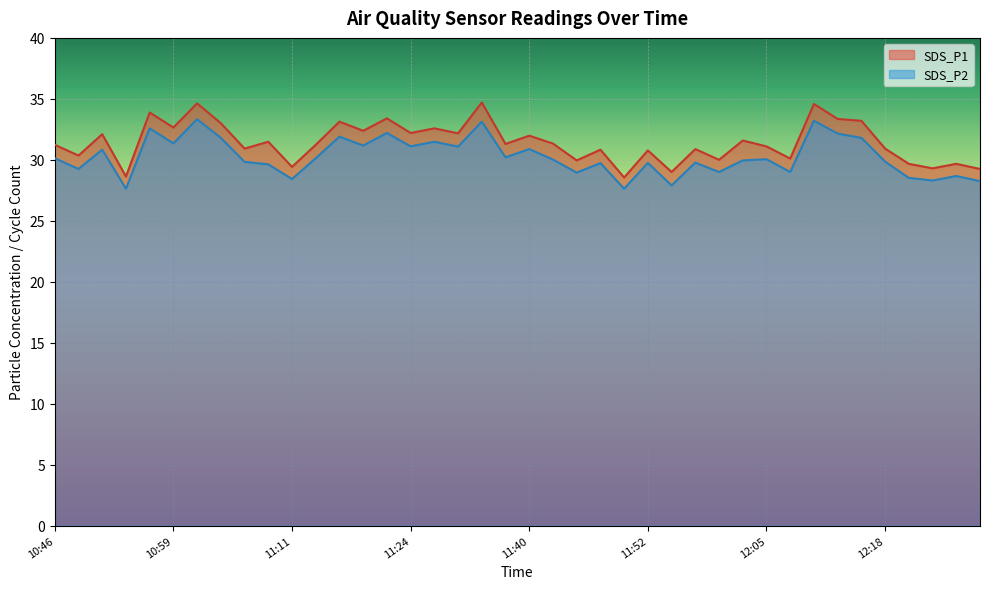

Reading right to left, transcribe all the data shown in this chart.

SDS_P1: 12:29=29.2	12:26=29.7	12:24=29.3	12:21=29.7	12:18=30.9	12:16=33.2	12:13=33.4	12:10=34.6	12:08=30.1	12:05=31.1	12:03=31.6	12:00=30.0	11:57=30.9	11:55=29.0	11:52=30.8	11:50=28.6	11:47=30.8	11:45=29.9	11:42=31.3	11:40=32.0	11:37=31.3	11:35=34.7	11:32=32.2	11:29=32.6	11:24=32.2	11:22=33.4	11:19=32.4	11:16=33.1	11:14=31.2	11:11=29.4	11:09=31.5	11:06=30.9	11:04=33.0	11:01=34.6	10:59=32.6	10:56=33.9	10:54=28.6	10:51=32.1	10:49=30.4	10:46=31.2
SDS_P2: 12:29=28.2	12:26=28.7	12:24=28.3	12:21=28.5	12:18=29.9	12:16=31.8	12:13=32.1	12:10=33.2	12:08=29.0	12:05=30.1	12:03=29.9	12:00=29.0	11:57=29.8	11:55=27.9	11:52=29.8	11:50=27.6	11:47=29.7	11:45=28.9	11:42=30.0	11:40=30.9	11:37=30.2	11:35=33.1	11:32=31.1	11:29=31.5	11:24=31.1	11:22=32.2	11:19=31.2	11:16=31.9	11:14=30.1	11:11=28.4	11:09=29.6	11:06=29.8	11:04=31.8	11:01=33.3	10:59=31.4	10:56=32.6	10:54=27.6	10:51=30.8	10:49=29.2	10:46=30.1